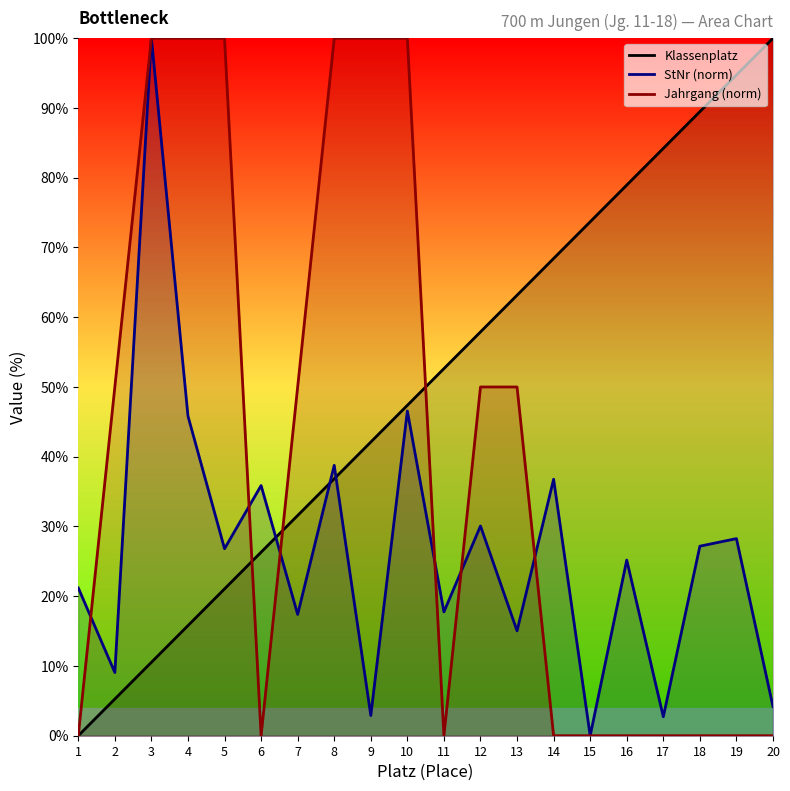

After their last crossing, which series has the higher values: StNr (norm) or Jahrgang (norm)?

StNr (norm)